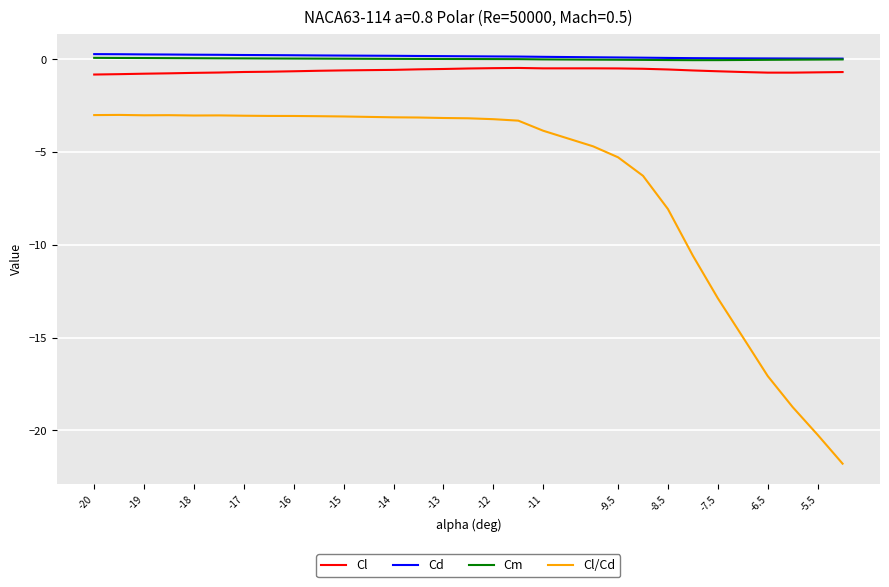

True or false: Cl and Cl/Cd intersect in this chart.

False